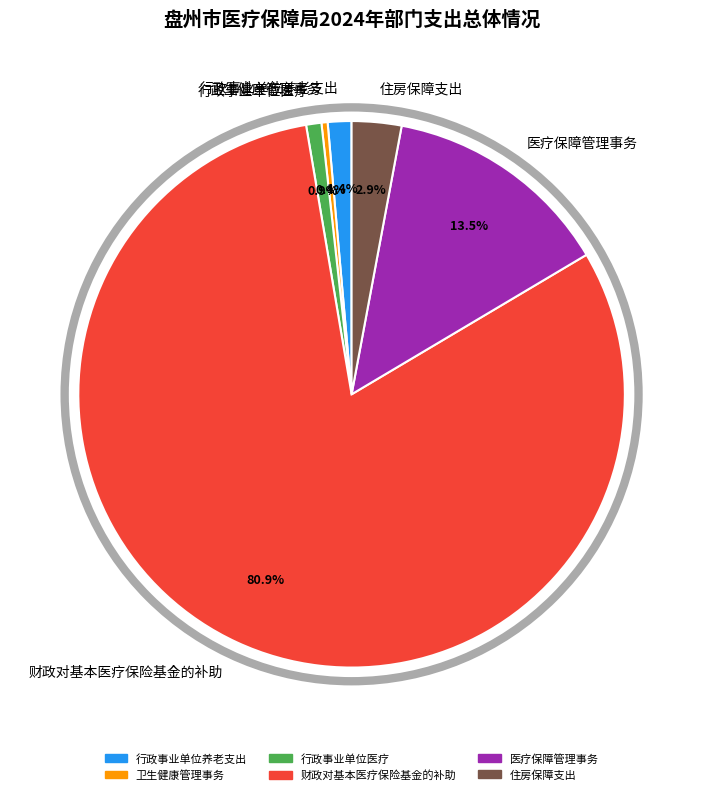

True or false: 医疗保障管理事务 accounts for 7% of the total.

False